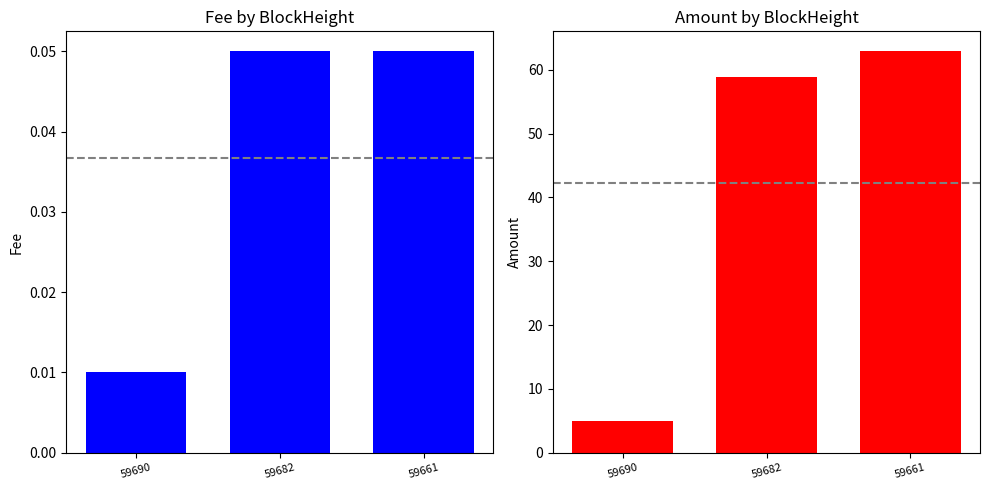

Reading left to right, extract all data points from this chart.

Fee: 0.0	0.1	0.1
Amount: 5.0	59.0	62.9